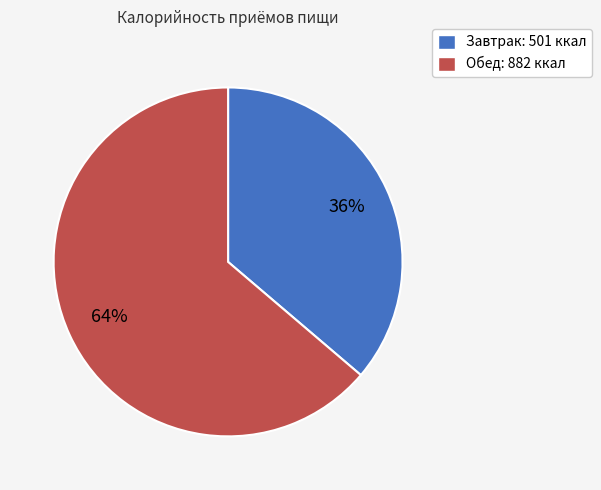

True or false: Завтрак accounts for 27% of the total.

False